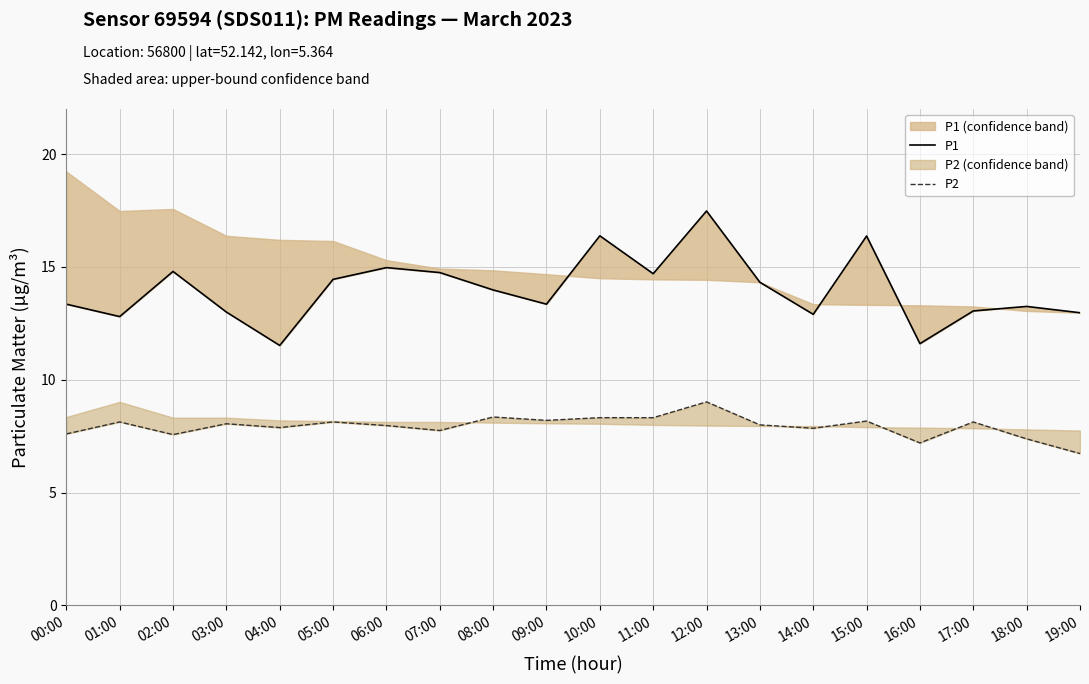

In P1, how many points are higher than both neighbors (excluding endpoints)?

6